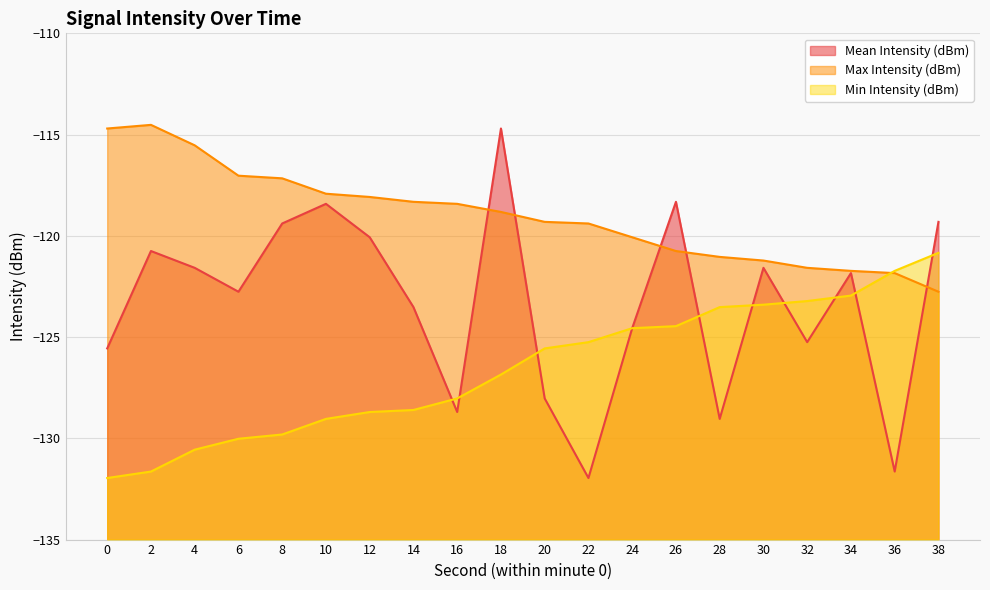

How many intersections are there between Mean Intensity (dBm) and Max Intensity (dBm)?

5